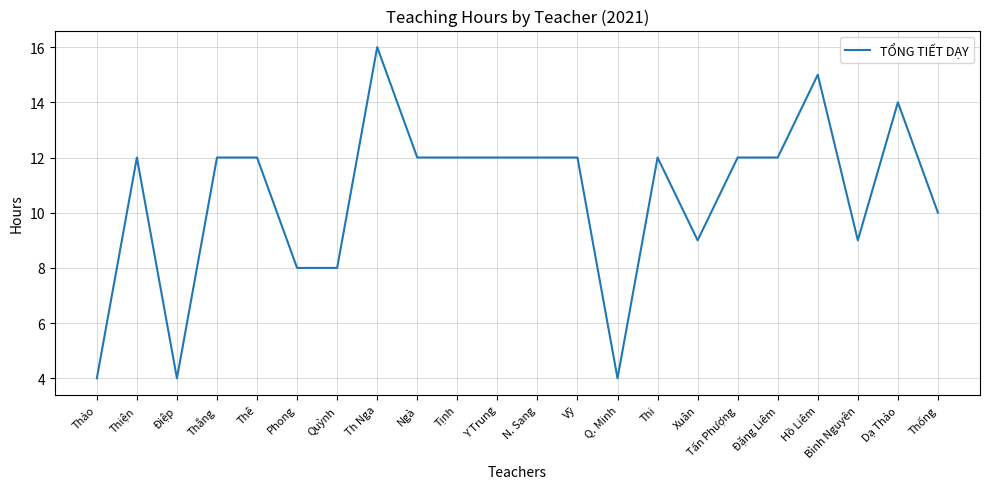

Is it true that the value at Thống is 17?

False